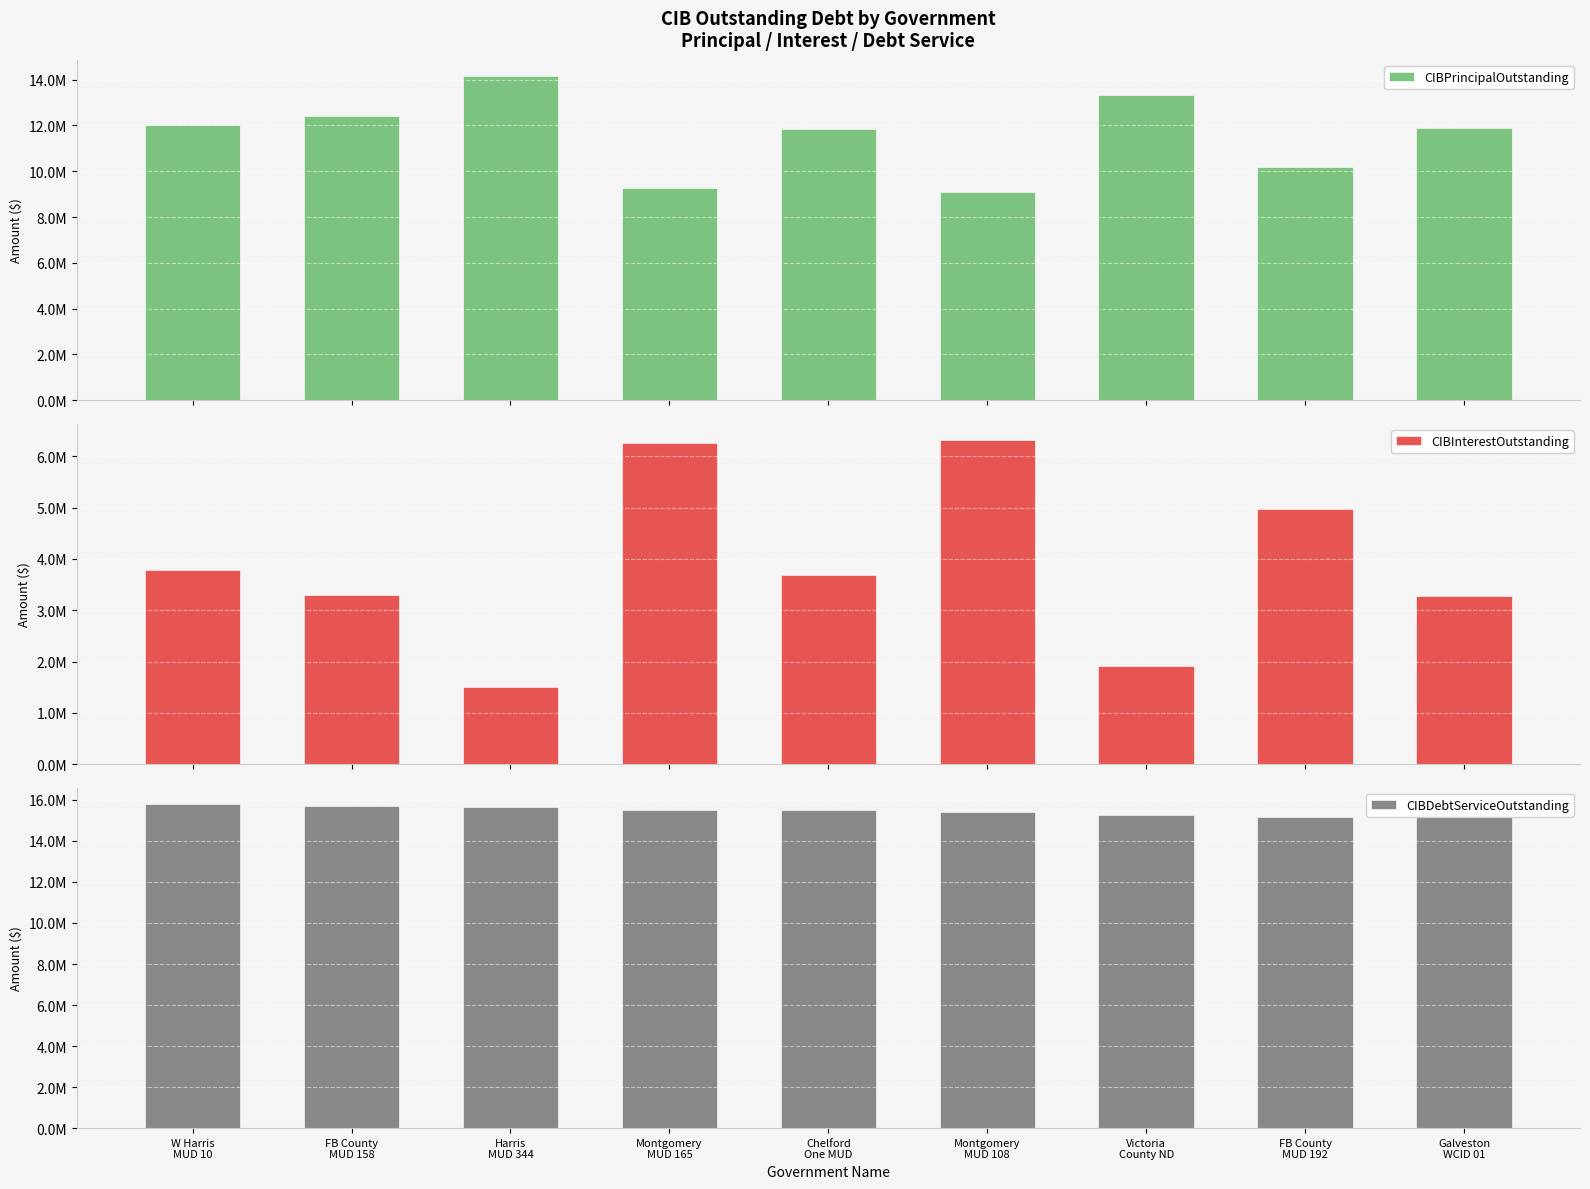

Reading right to left, extract all data points from this chart.

CIBPrincipalOutstanding: 11870000.0	10190000.0	13350000.0	9090000.0	11835000.0	9255000.0	14155000.0	12415000.0	12010000.0
CIBInterestOutstanding: 3284962.5	4979608.5	1908938.5	6318478.2	3686206.4	6269865.3	1501936.4	3295441.7	3793897.4
CIBDebtServiceOutstanding: 15154962.5	15169608.5	15258938.5	15408478.2	15521206.4	15524865.3	15656936.3	15710441.7	15803897.4